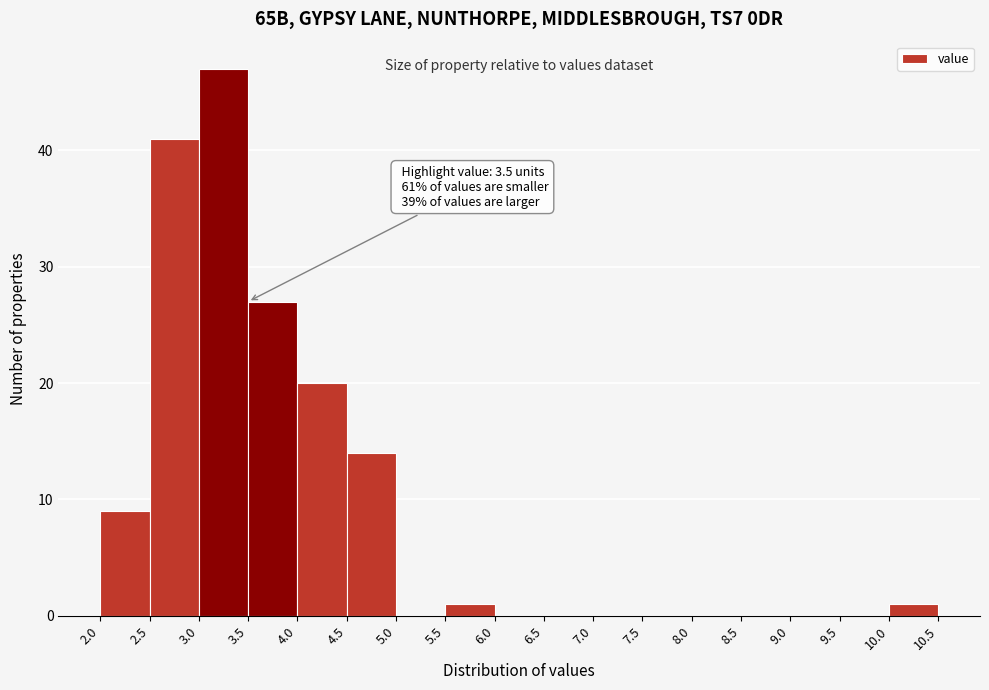

Which range on the x-axis has the tallest bar?

3.0 to 3.5